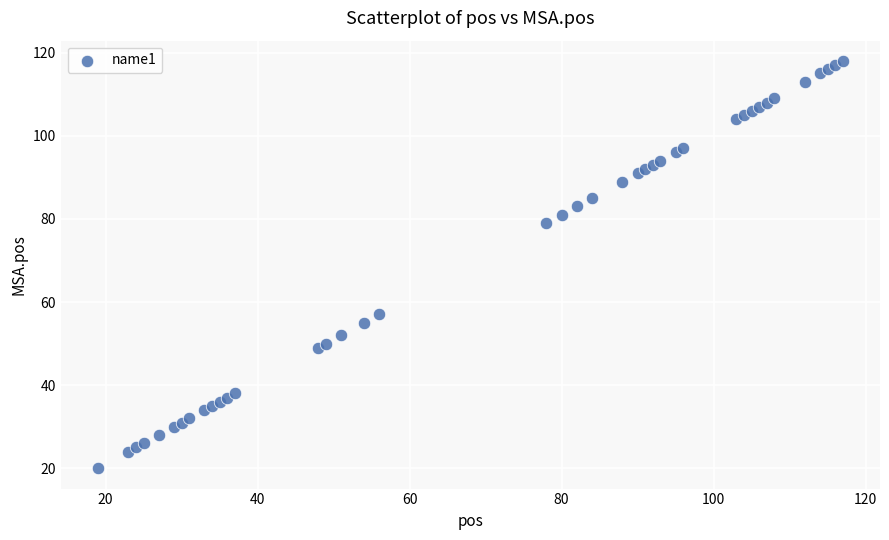

What Y value in the scatter plot is closest to 69?

79